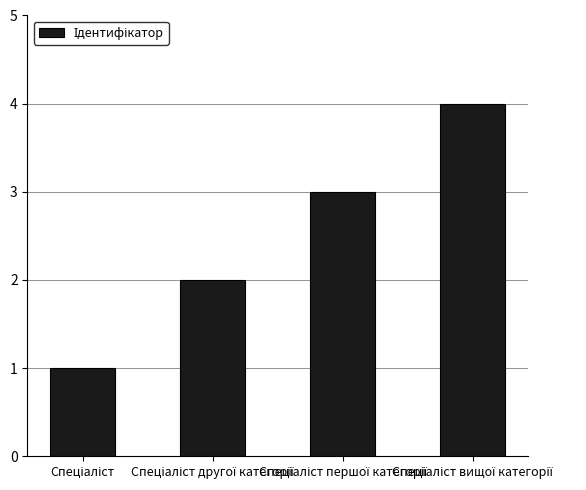

What is the difference between the maximum and minimum values?

3